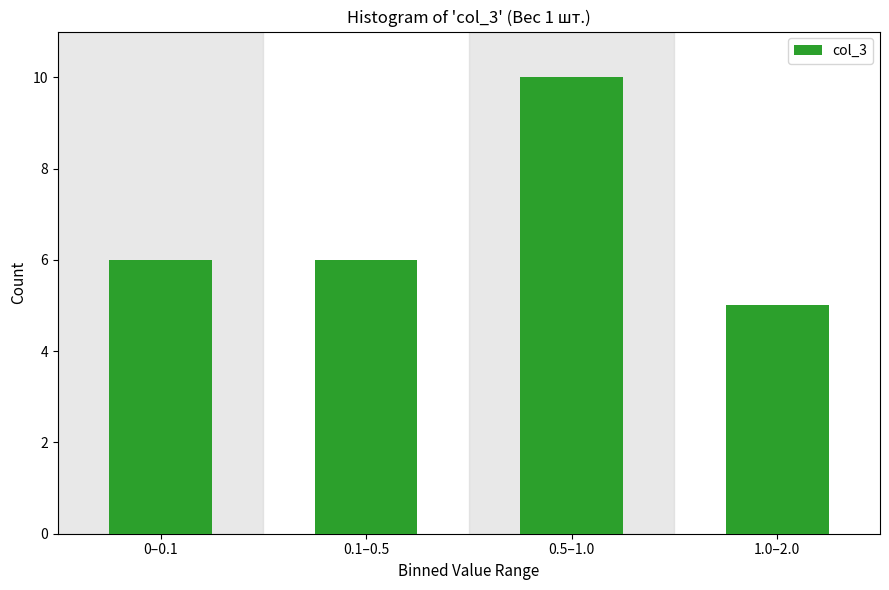

Reading left to right, list all the values displayed in this chart.

0–0.1=6	0.1–0.5=6	0.5–1.0=10	1.0–2.0=5